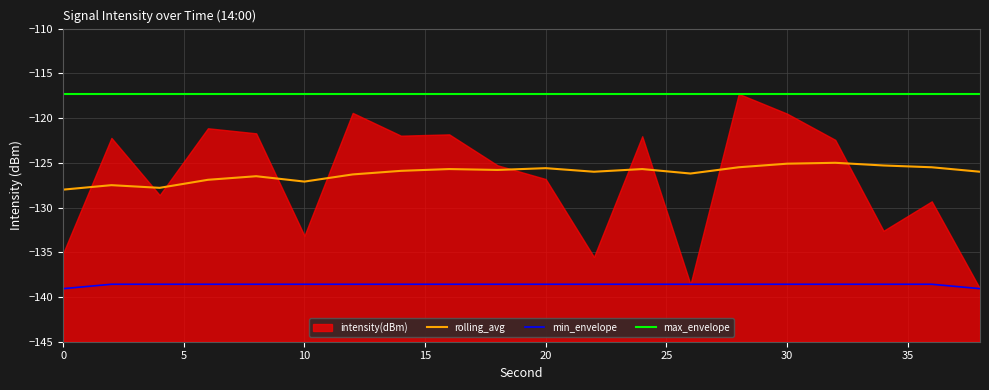

True or false: max_envelope and rolling_avg intersect in this chart.

False